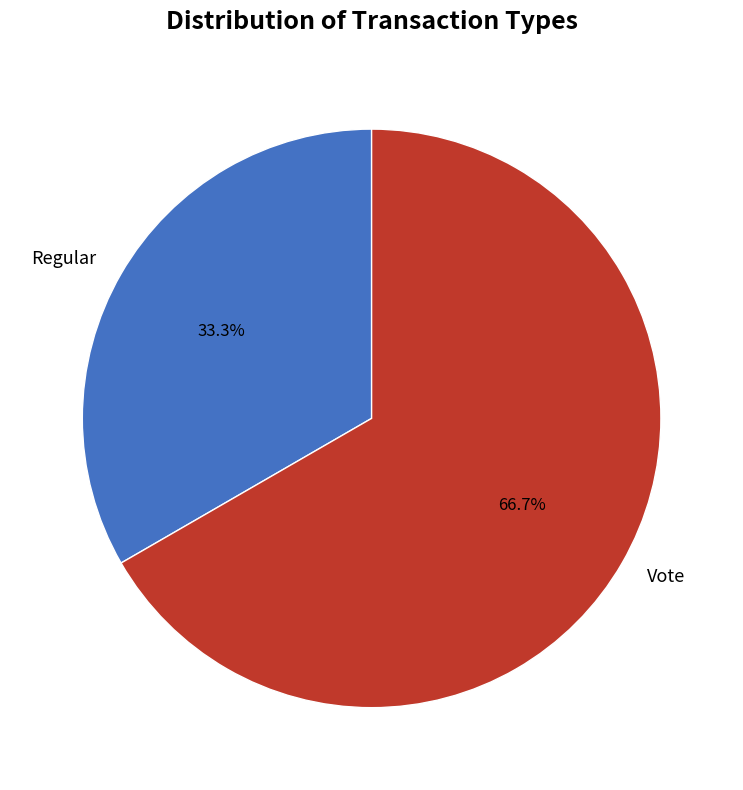

Which has a higher value, Vote or Regular?

Vote